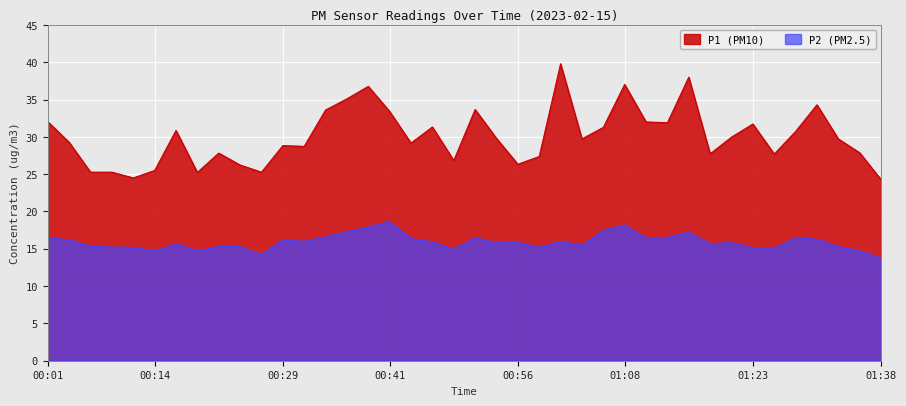

Is it true that P1 equals 56.7 at 01:11?

False